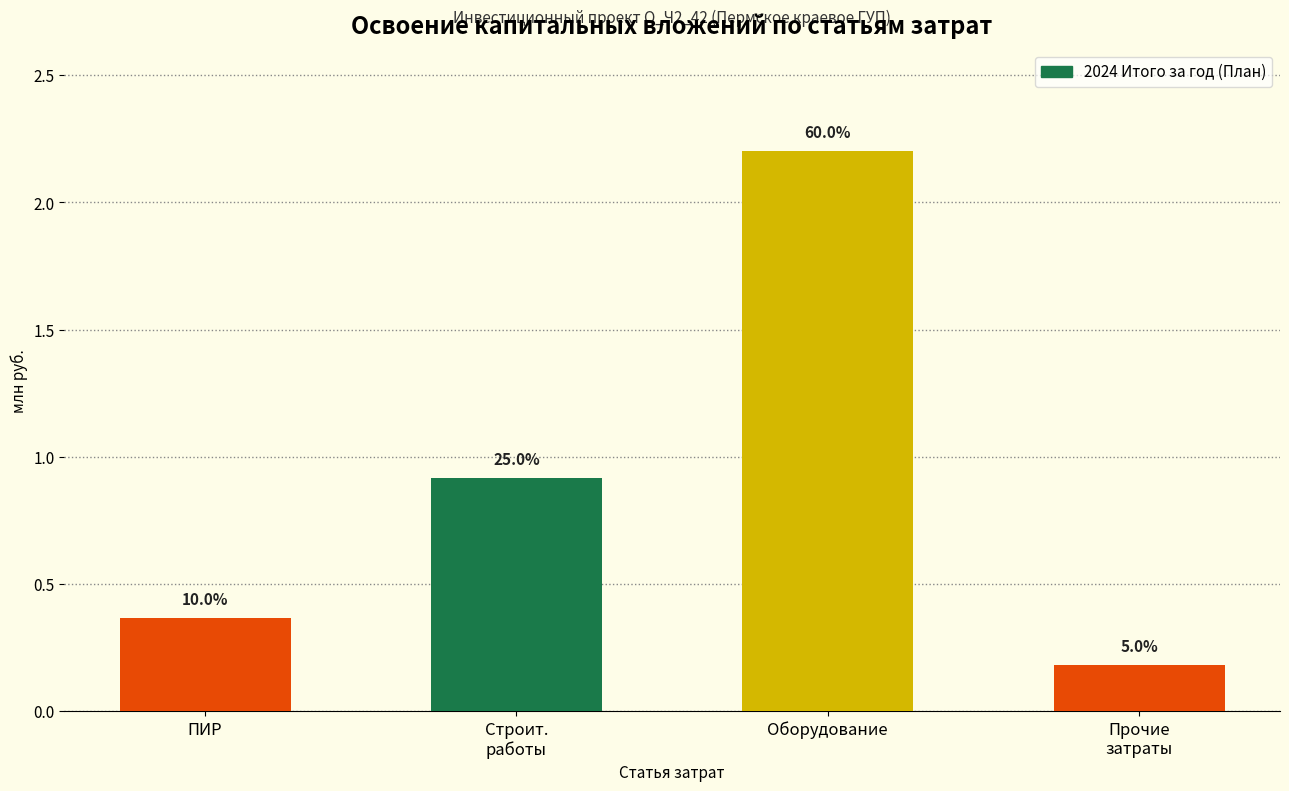

Are the bars horizontal?

No